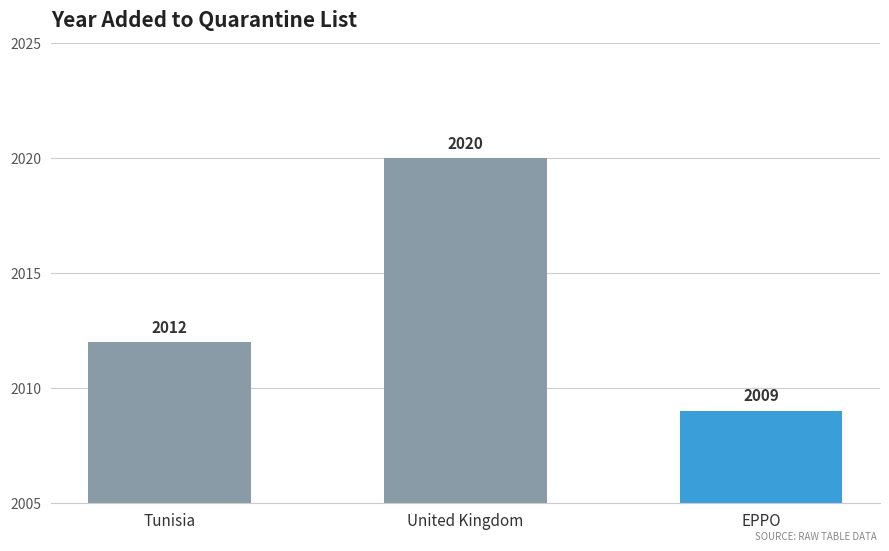

What is the value of the 3rd bar from the left?

2009